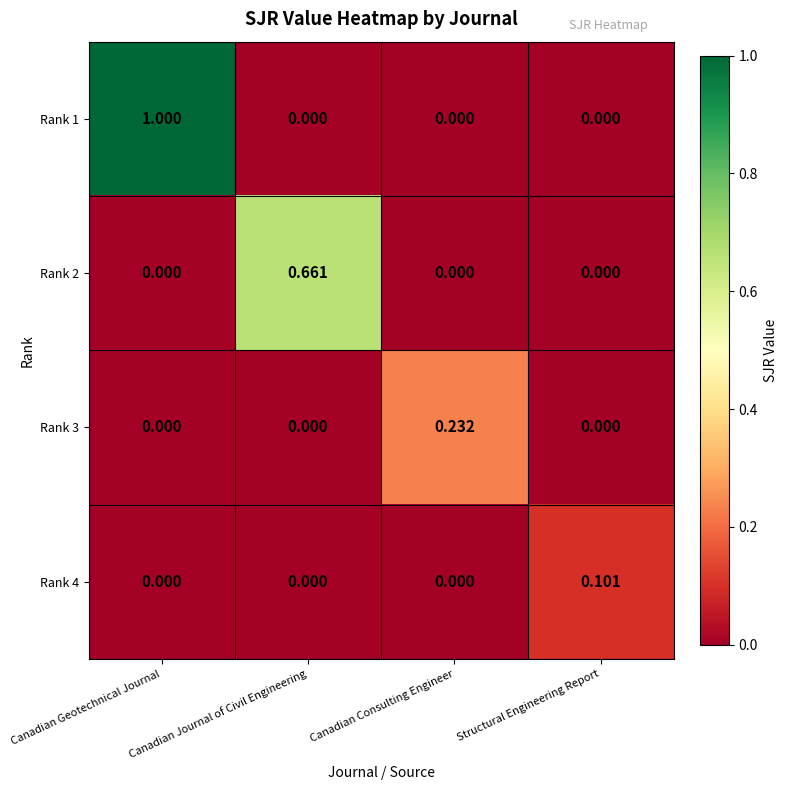

Is the value of Rank 1 at Canadian Geotechnical Journal greater than the value of Rank 4 at Canadian Consulting Engineer?

Yes